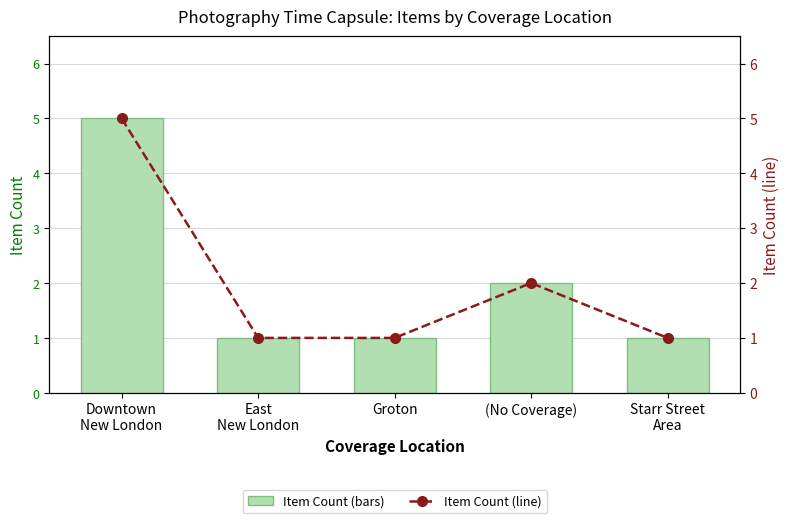

How many values in the Item Count (line) series exceed 1?

2